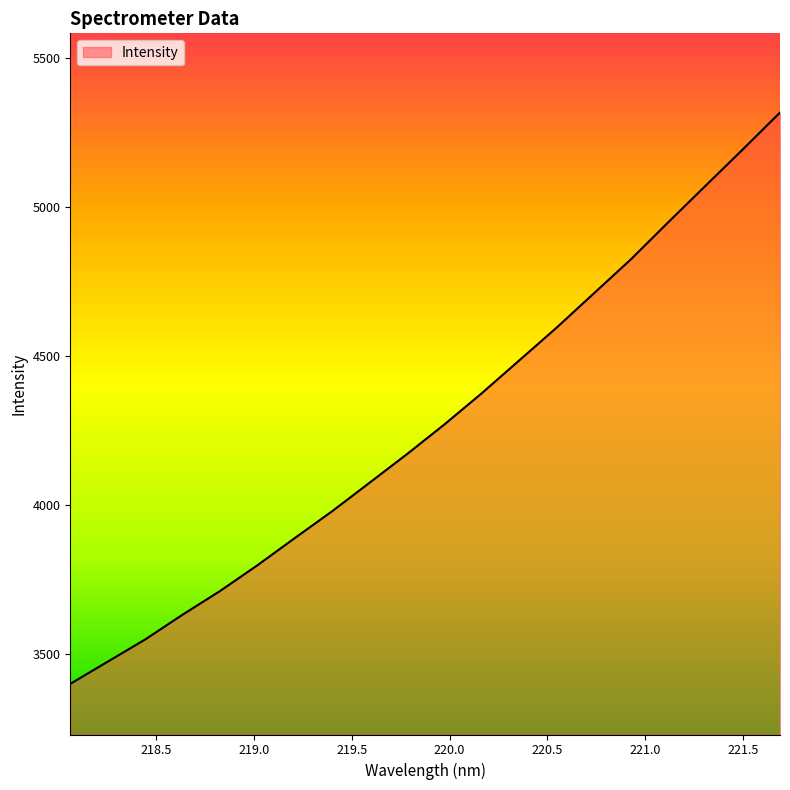

What is the maximum value shown in the chart?

5316.8